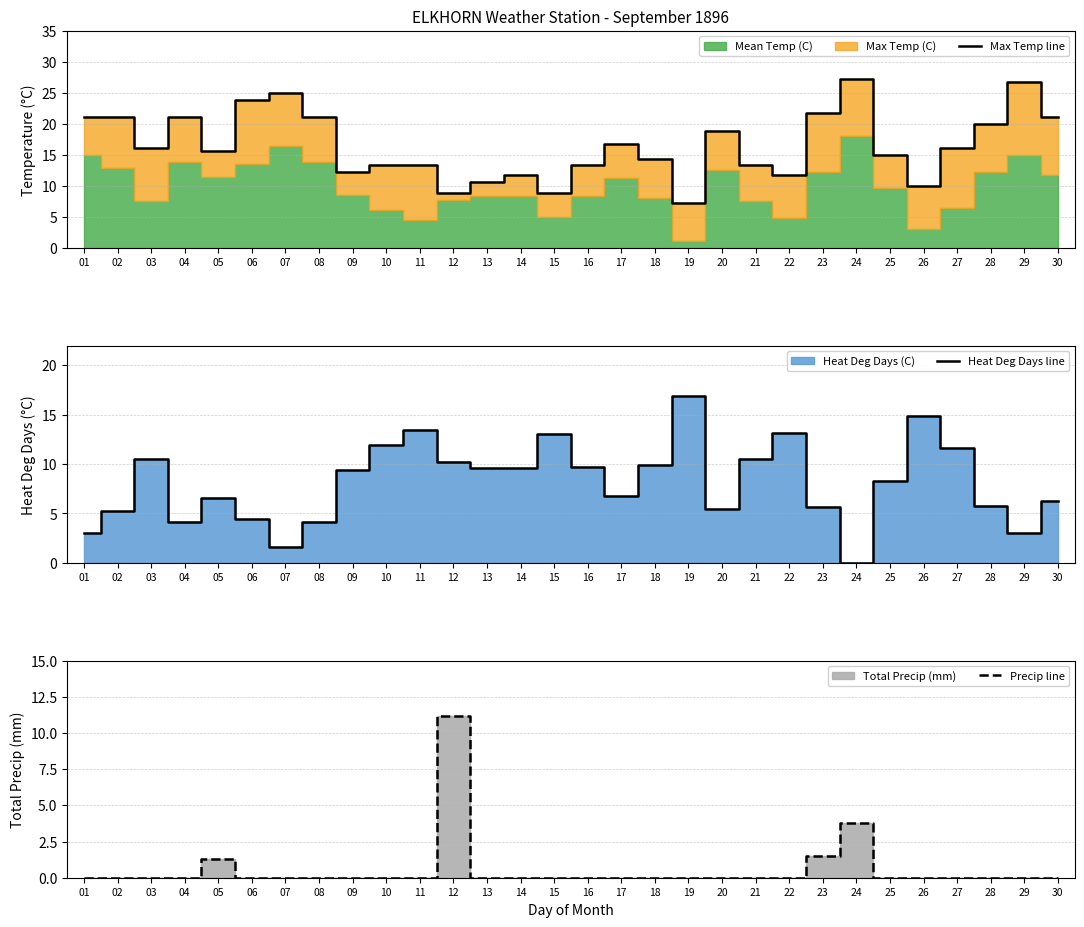

True or false: Max Temp line has a value of 7.8 at 27.

False